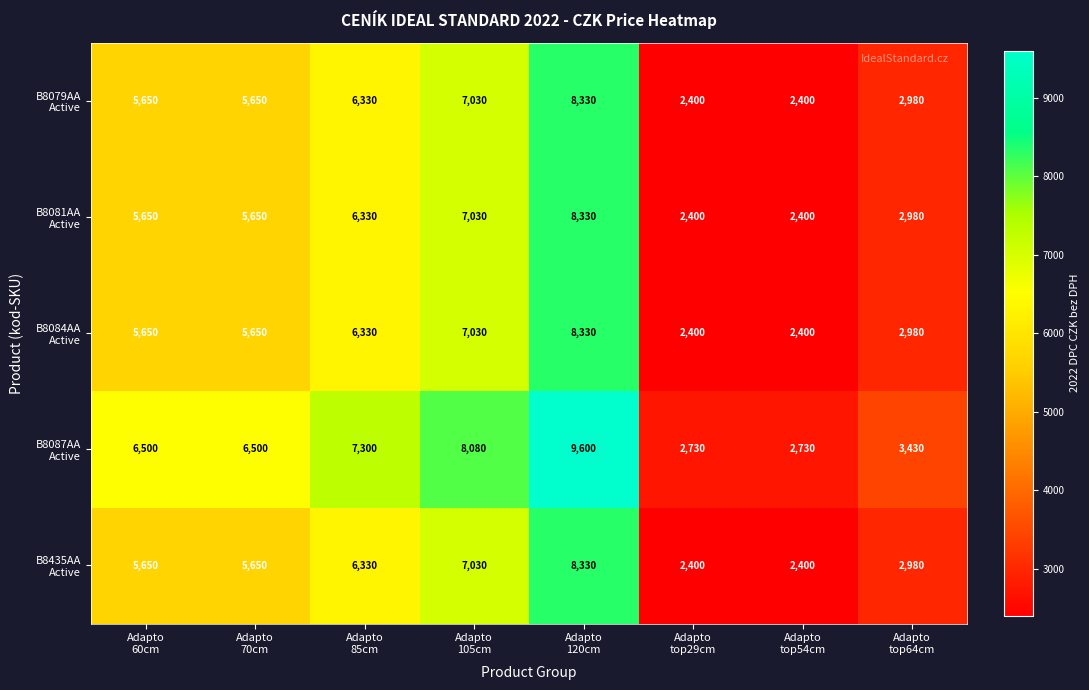

What is the smallest value displayed?

2400